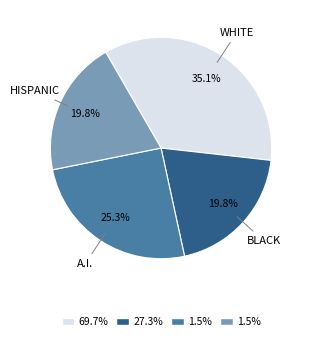

How many segments does this pie chart have?

4